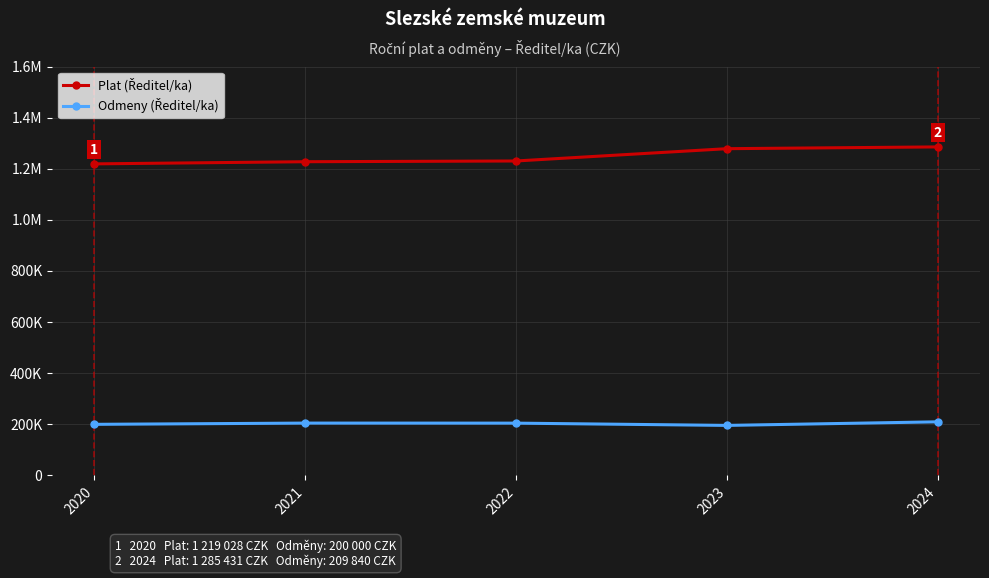

At which label does Plat (Ředitel/ka) first exceed 1230340?

2023